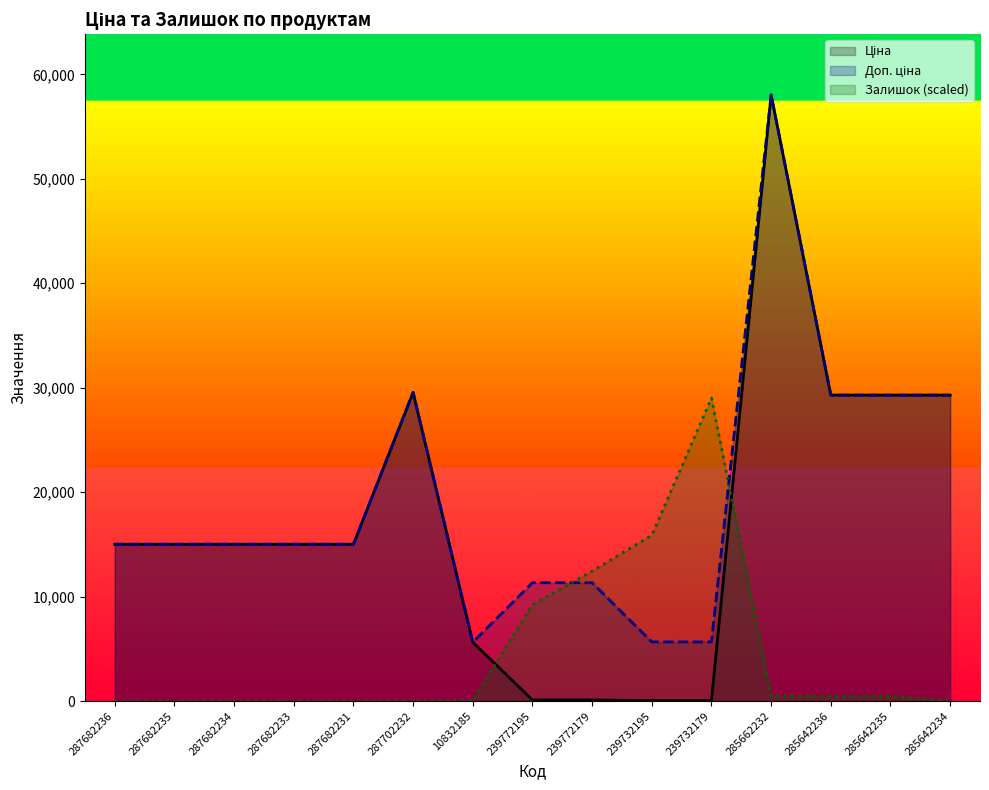

Reading left to right, transcribe all the data shown in this chart.

Ціна: 287682236=15019.2	287682235=15019.2	287682234=15019.2	287682233=15019.2	287682231=15019.2	287702232=29548.9	10832185=5636.0	239772195=113.3	239772179=113.3	239732195=56.7	239732179=56.7	285662232=58037.0	285642236=29294.9	285642235=29294.9	285642234=29294.9
Доп. ціна: 287682236=15019.2	287682235=15019.2	287682234=15019.2	287682233=15019.2	287682231=15019.2	287702232=29548.9	10832185=5636.0	239772195=11334.0	239772179=11334.0	239732195=5667.0	239732179=5667.0	285662232=58037.0	285642236=29294.9	285642235=29294.9	285642234=29294.9
Залишок: 287682236=0.0	287682235=0.0	287682234=0.0	287682233=0.0	287682231=0.0	287702232=0.0	10832185=85.9	239772195=9229.3	239772179=12448.8	239732195=15882.9	239732179=29018.5	285662232=515.1	285642236=472.2	285642235=472.2	285642234=0.0